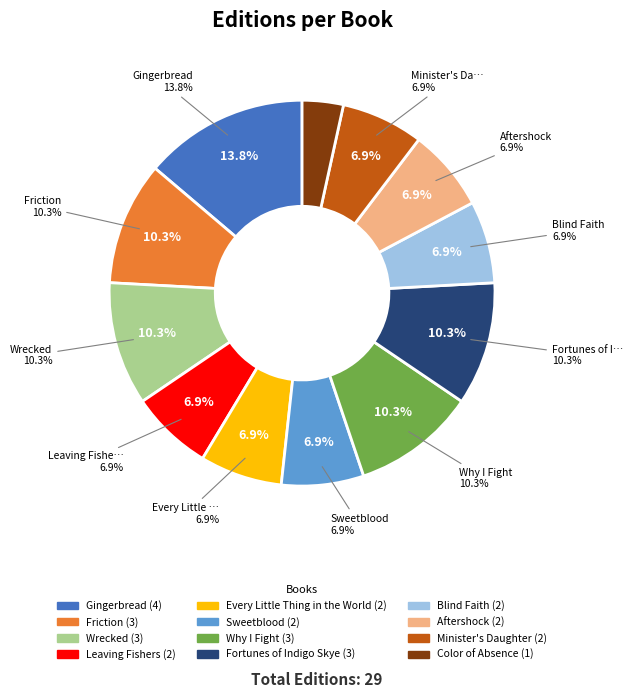

Rank the categories by value from lowest to highest.

Color of Absence, Leaving Fishers, Every Little Thing in the World, Sweetblood, Blind Faith, Aftershock, Minister's Daughter, Friction, Wrecked, Why I Fight, Fortunes of Indigo Skye, Gingerbread